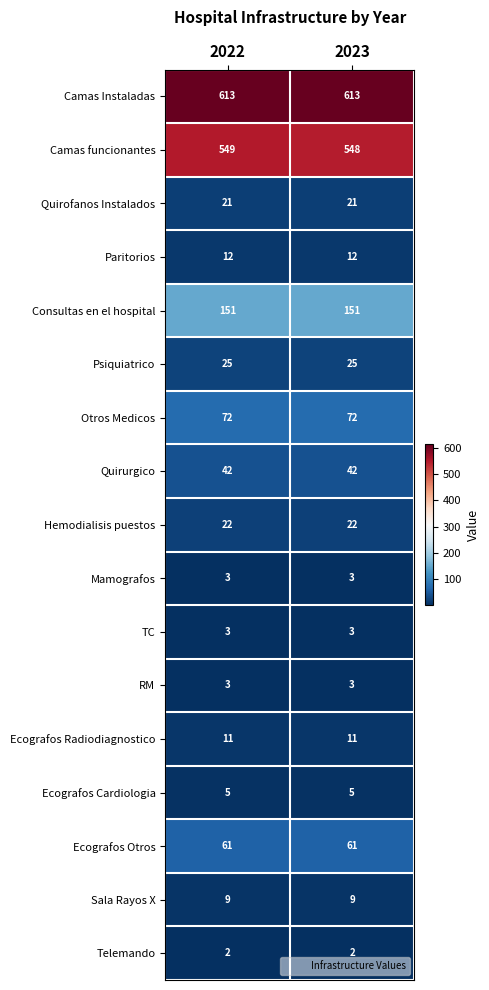

What is the smallest value displayed?

2